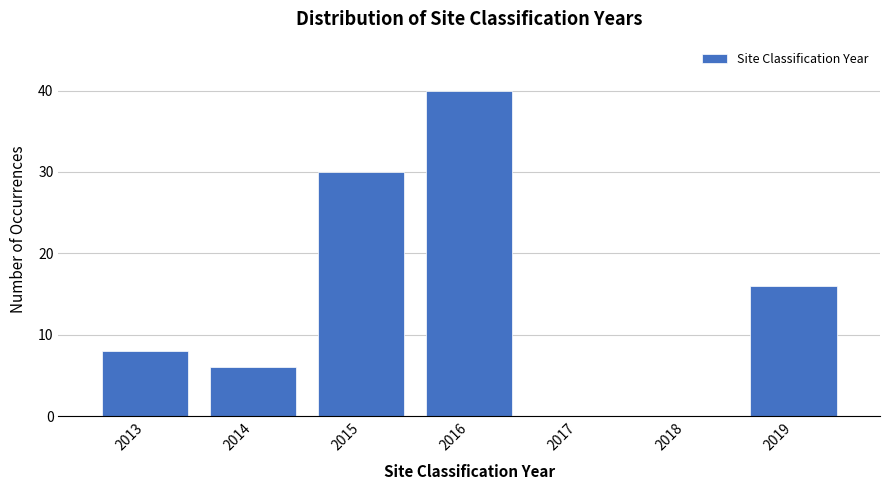

Reading left to right, transcribe all the data shown in this chart.

2013=8	2014=6	2015=30	2016=40	2017=0	2018=0	2019=16